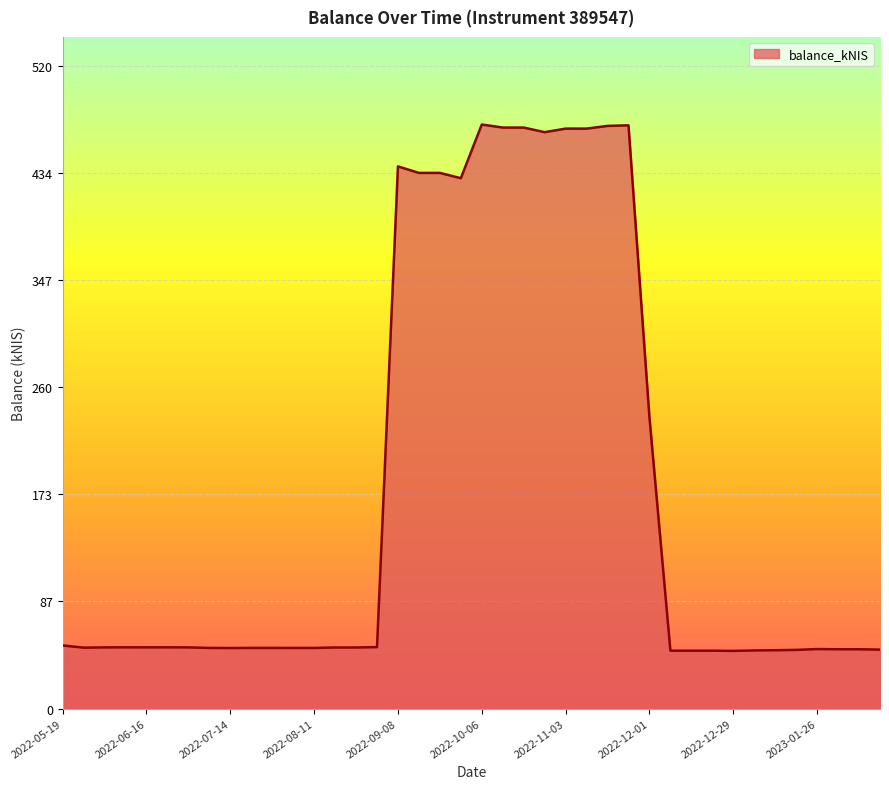

What is the greatest value displayed?

473.1